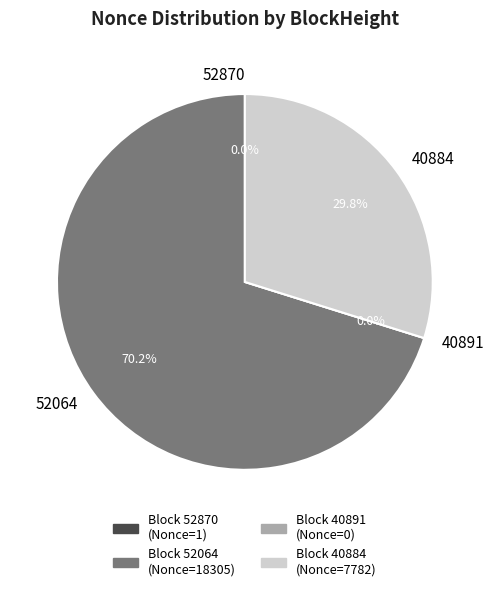

How many slices are in this pie chart?

4